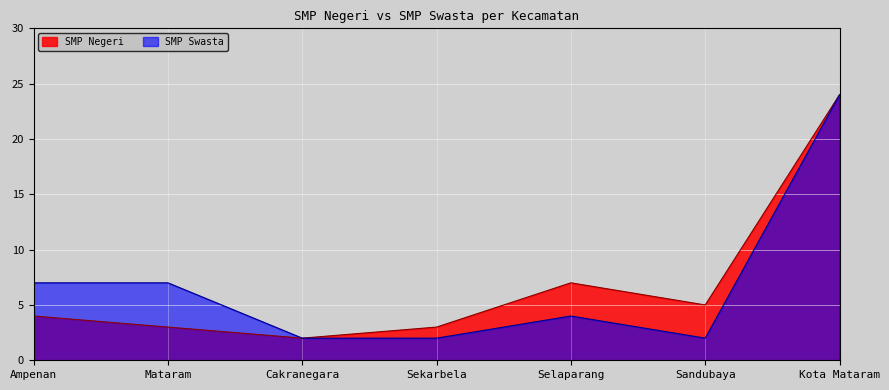

Reading left to right, what are all the values shown in this chart?

SMP Negeri: Ampenan=4	Mataram=3	Cakranegara=2	Sekarbela=3	Selaparang=7	Sandubaya=5	Kota Mataram=24
SMP Swasta: Ampenan=7	Mataram=7	Cakranegara=2	Sekarbela=2	Selaparang=4	Sandubaya=2	Kota Mataram=24